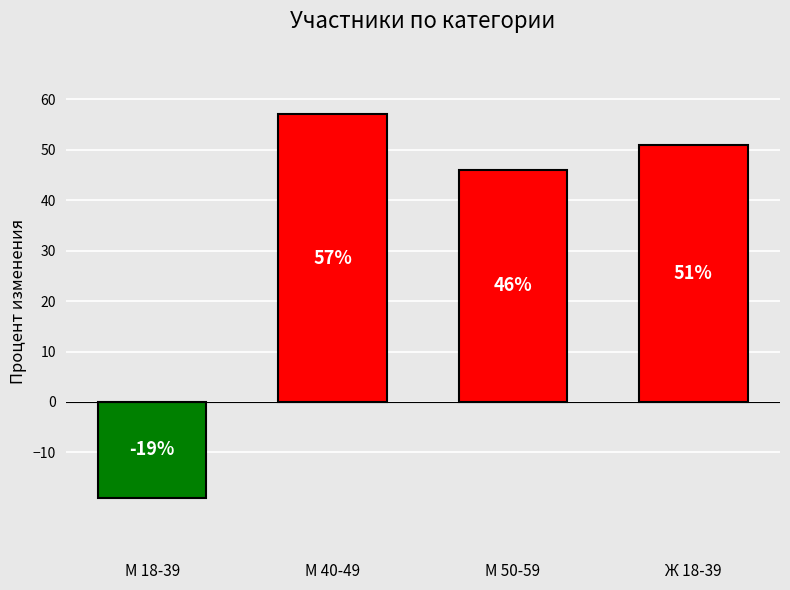

How many series are shown in this chart?

1